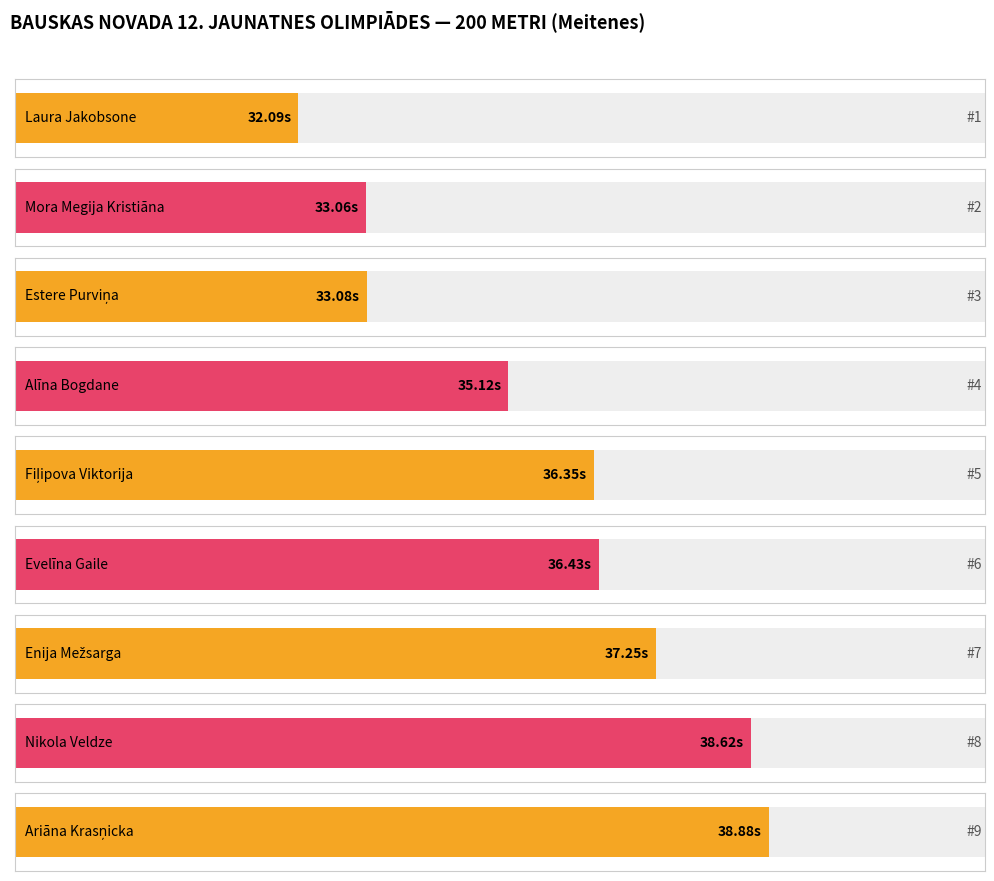

What is the smallest value displayed?

32.1